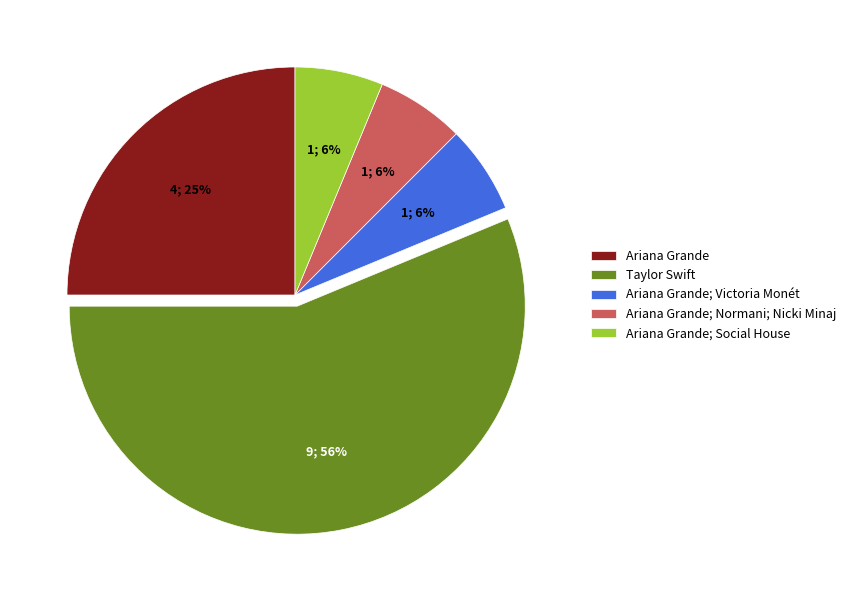

What percentage is the Ariana Grande; Normani; Nicki Minaj slice, to the nearest percent?

6%